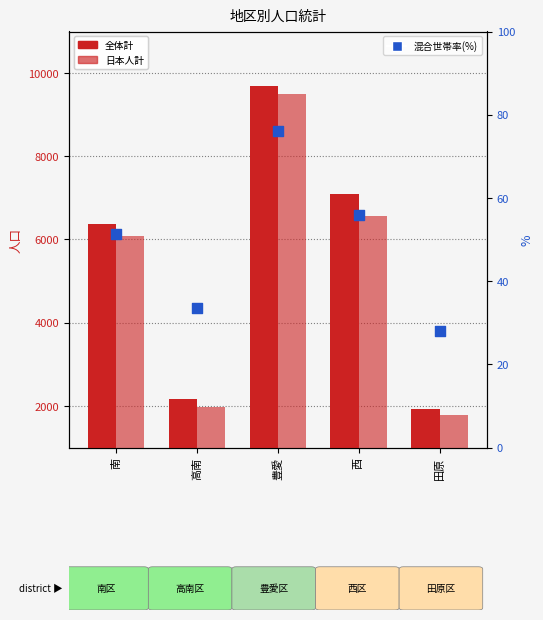

At which category is the sum across all series the highest?

豊愛